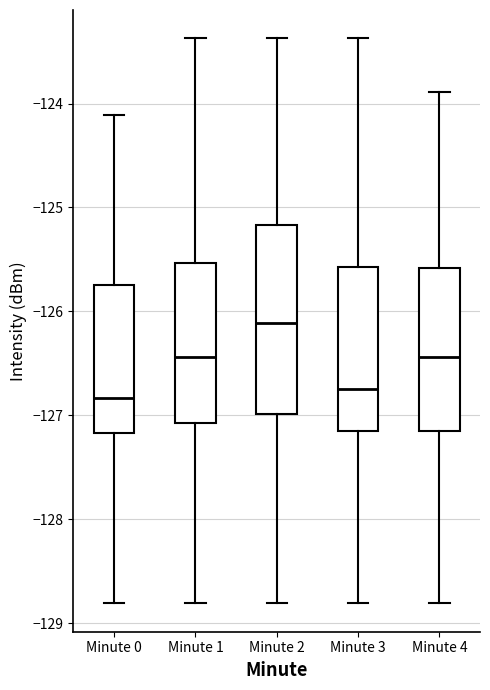

Reading left to right, transcribe this box plot: for each box, give where its median line is, the range the box spans, and where its two whiskers end, as read against the y-axis. The values are not printed on the chart, so give them approximately, as read against the axis.

Minute 0: median -126.8, box -127.2 to -125.7, whiskers -128.8 to -124.1
Minute 1: median -126.4, box -127.1 to -125.5, whiskers -128.8 to -123.4
Minute 2: median -126.1, box -127.0 to -125.2, whiskers -128.8 to -123.4
Minute 3: median -126.7, box -127.2 to -125.6, whiskers -128.8 to -123.4
Minute 4: median -126.4, box -127.2 to -125.6, whiskers -128.8 to -123.9